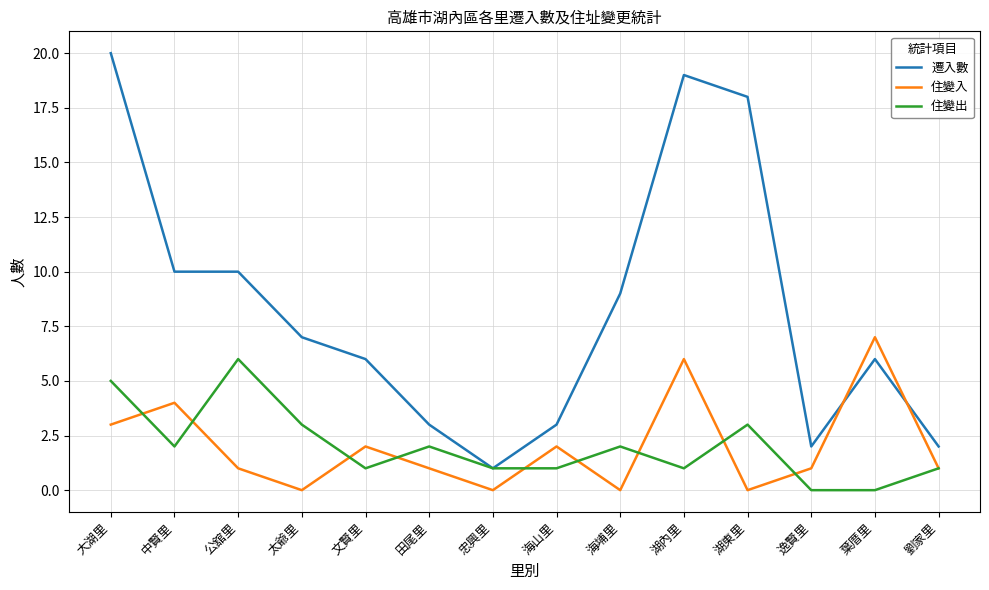

What position from the right is 湖內里?

5